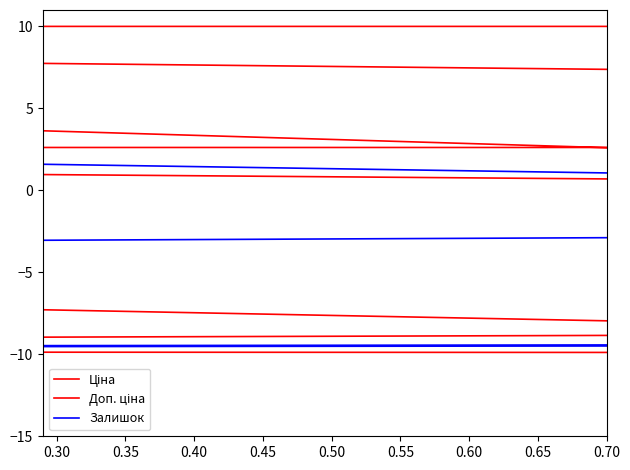

How many values in Ціна are below zero?

13